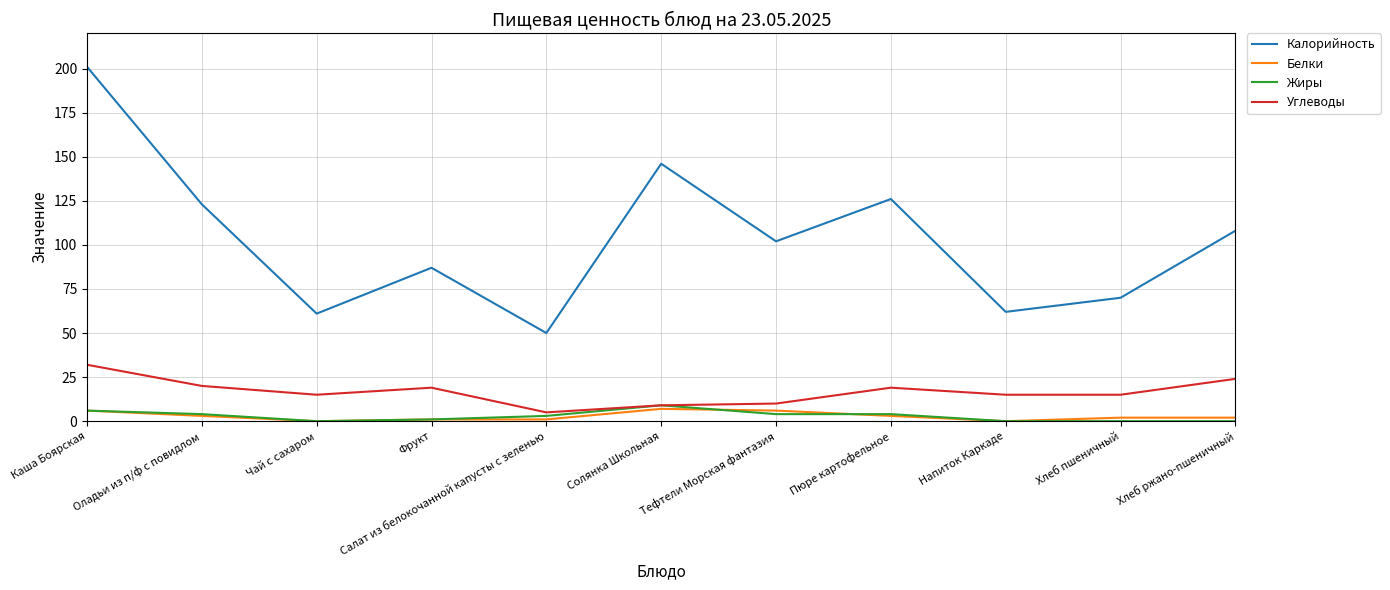

Is it true that Калорийность equals 98 at Хлеб пшеничный?

False